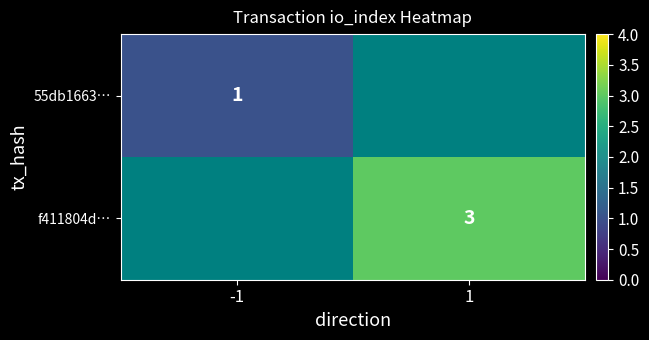

At which category does the chart reach its peak across all series?

1